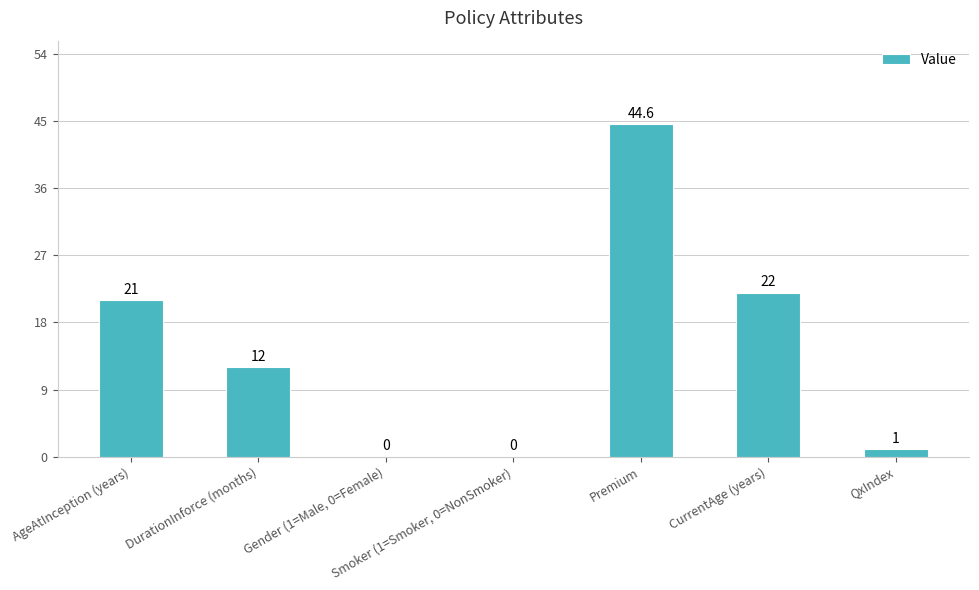

What is the ratio of the value at CurrentAge (years) to the value at DurationInforce (months)?

1.8